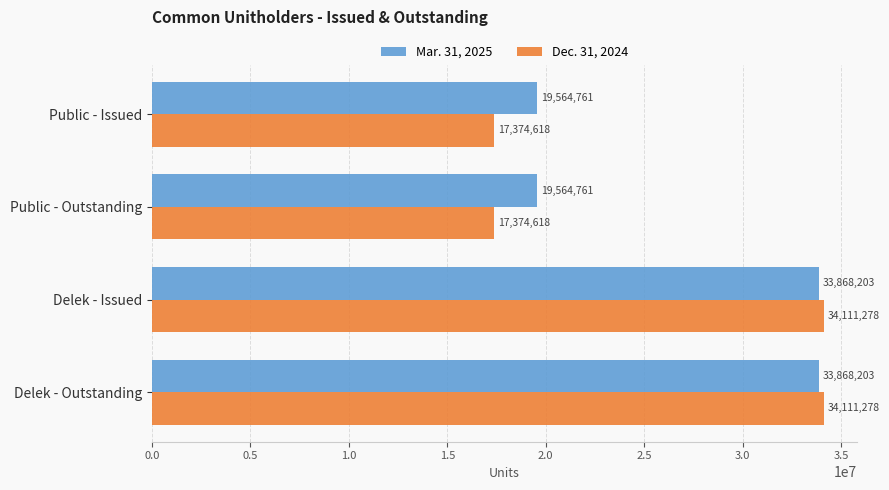

Is the value of Dec. 31, 2024 at Public - Outstanding greater than the value of Mar. 31, 2025 at Delek - Issued?

No